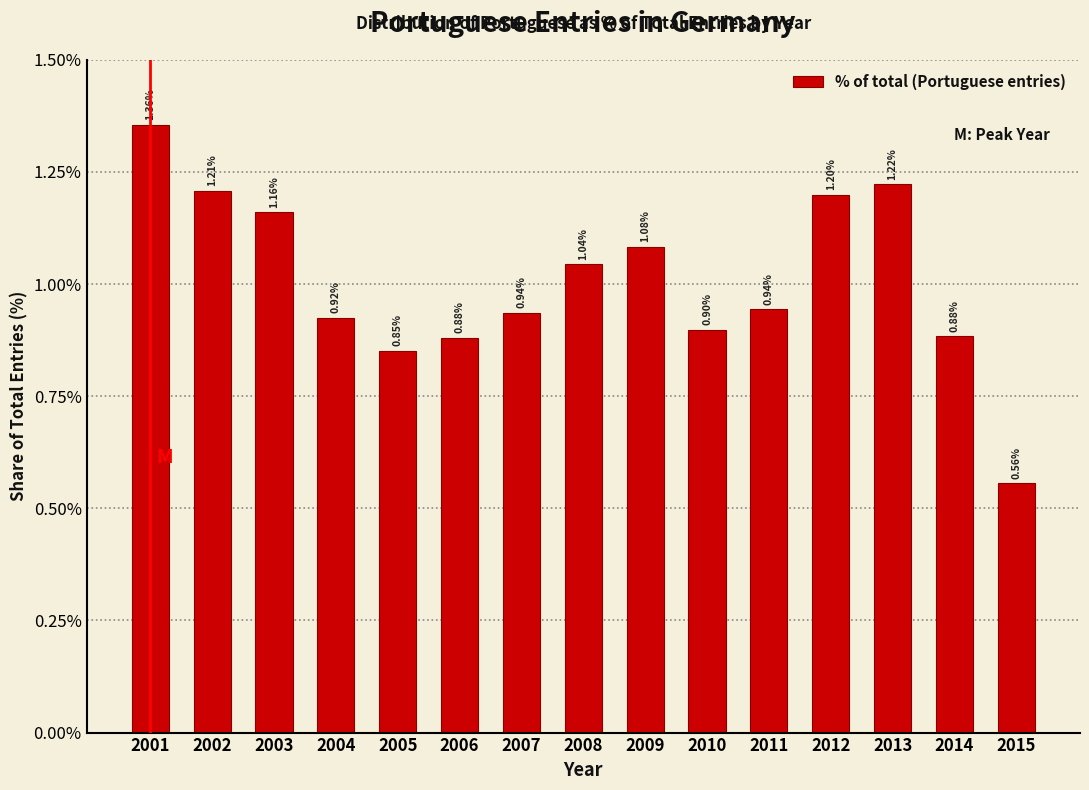

What is the change in value from 2001 to 2015?

-0.8